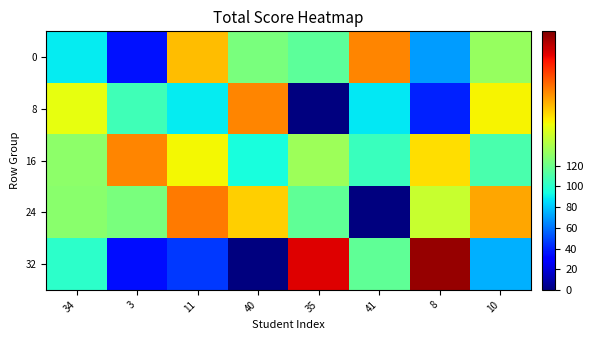

At how many categories does at least one series exceed 36?

8